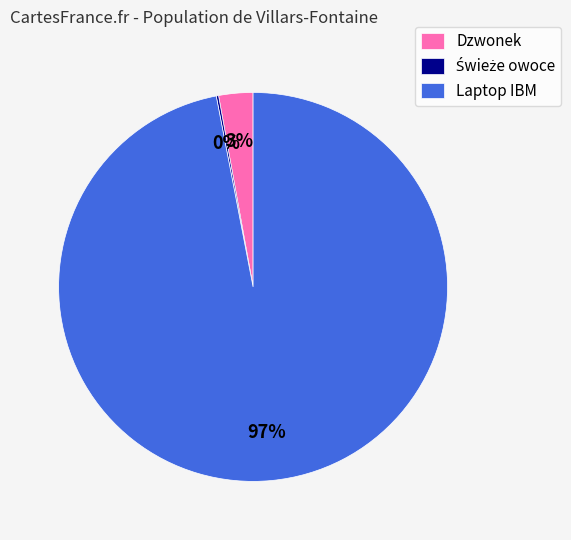

True or false: Dzwonek accounts for 3% of the total.

True